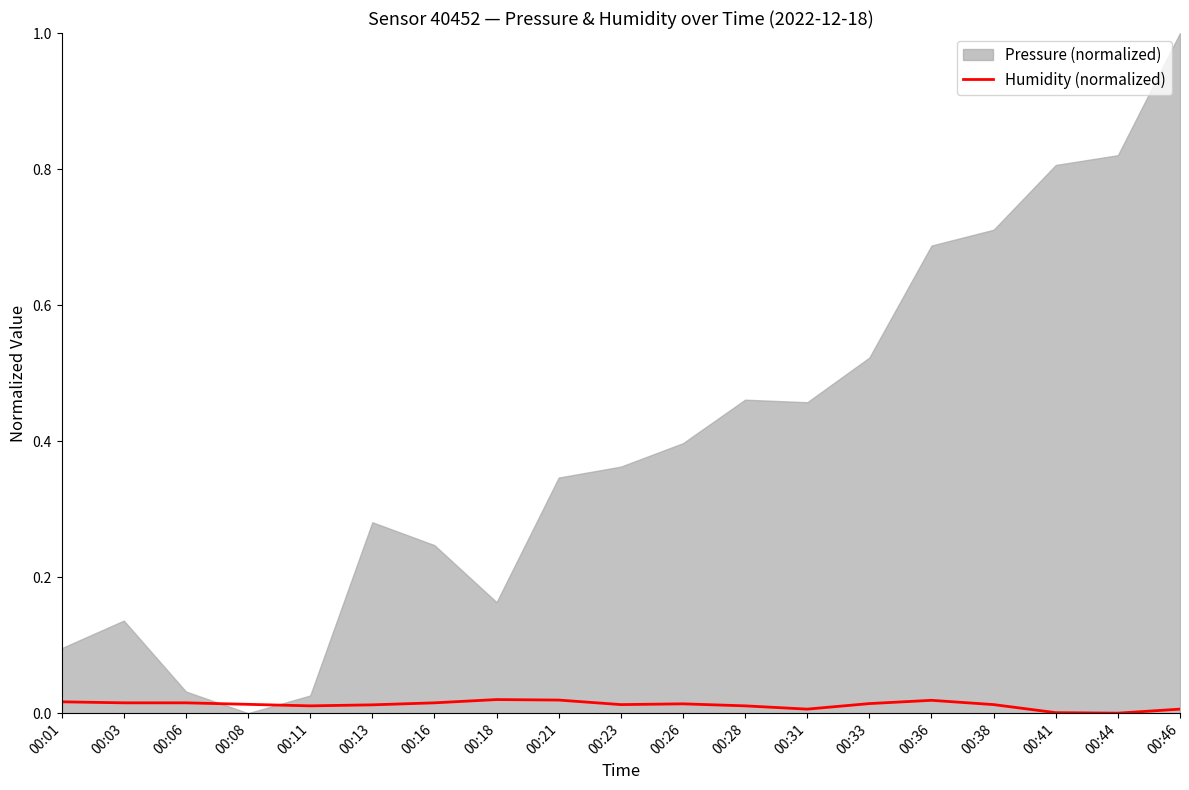

True or false: the data has more than 1 interior local peaks.

True